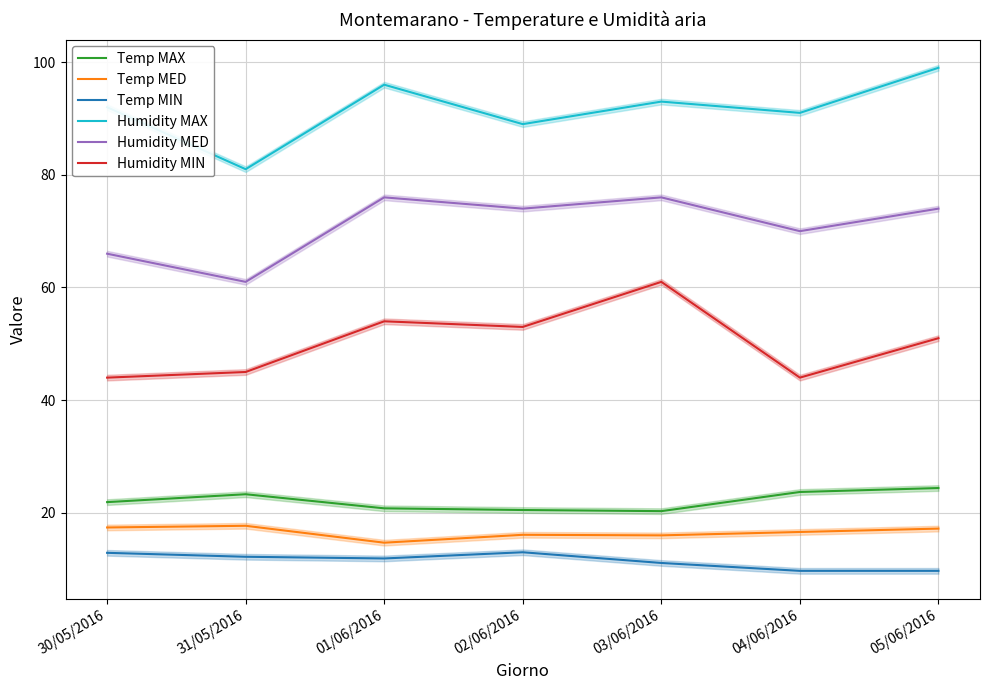

In Temp MED, how many points are lower than both neighbors (excluding endpoints)?

2